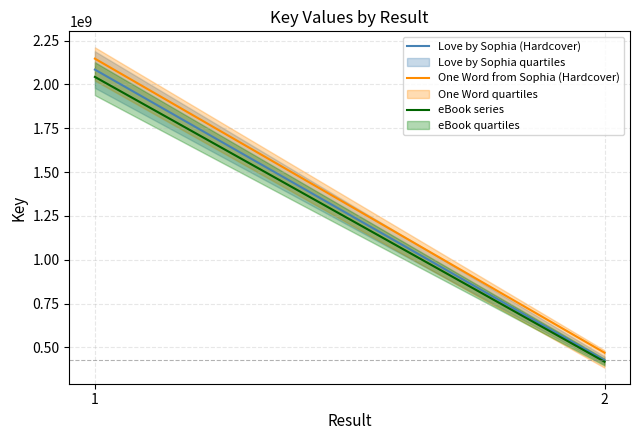

At which label is eBook series closest to 1230747528?

2